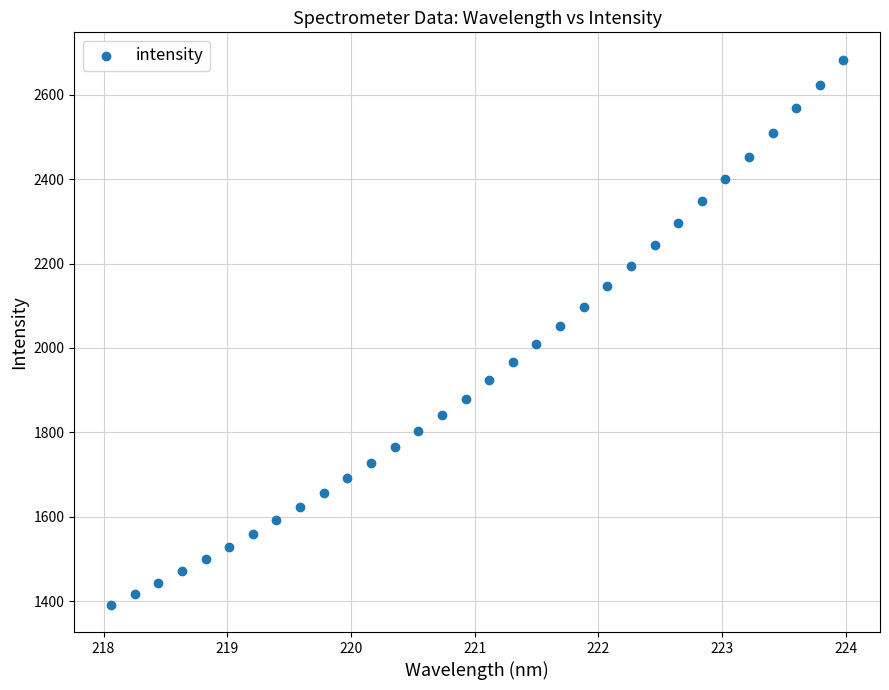

What is the range of X values (max minus min)?

5.9